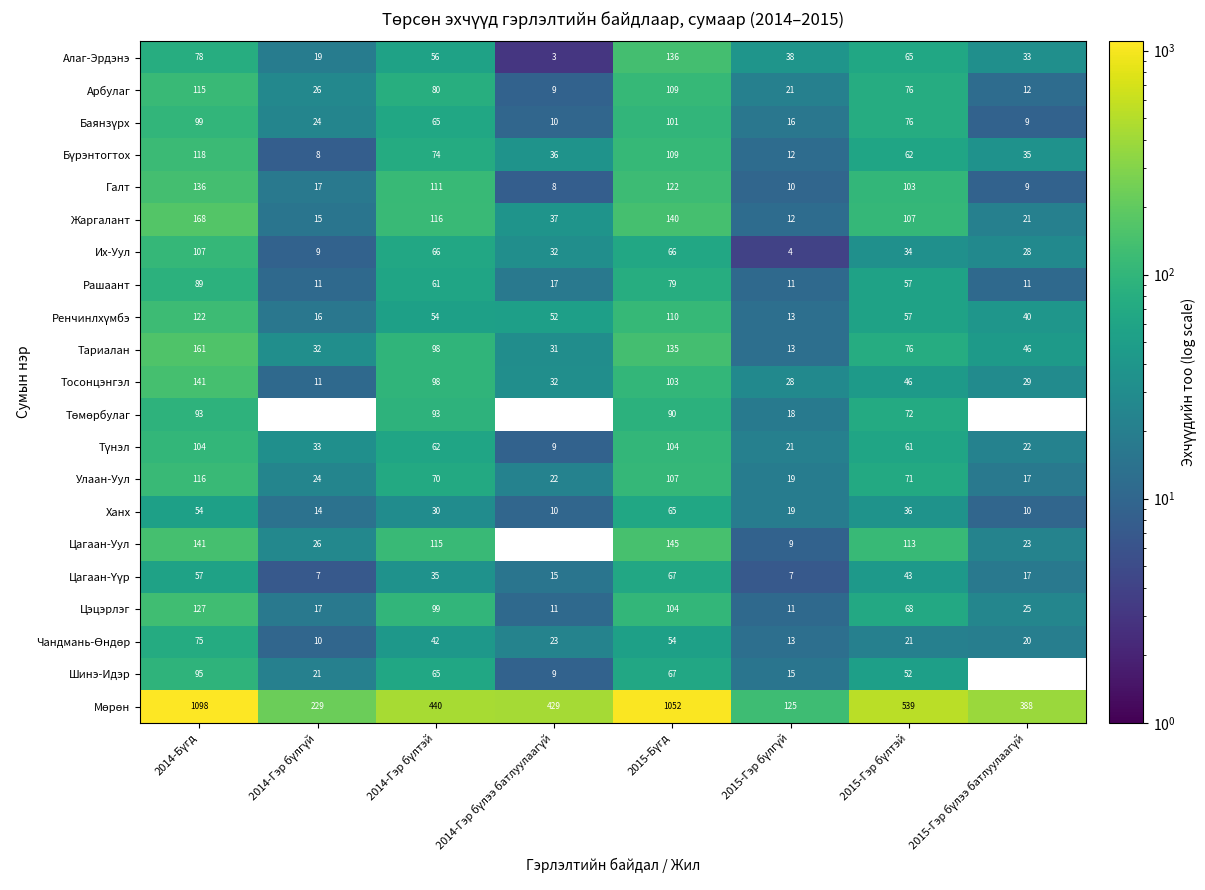

What is the greatest value displayed?

1098